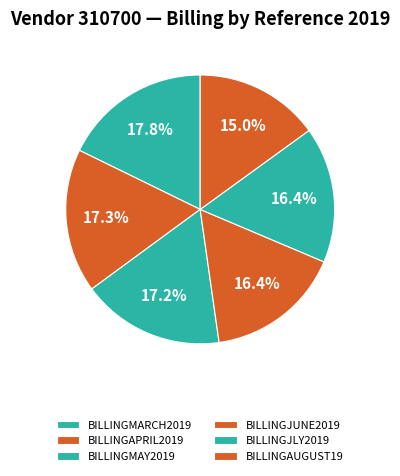

How many slices are in this pie chart?

6